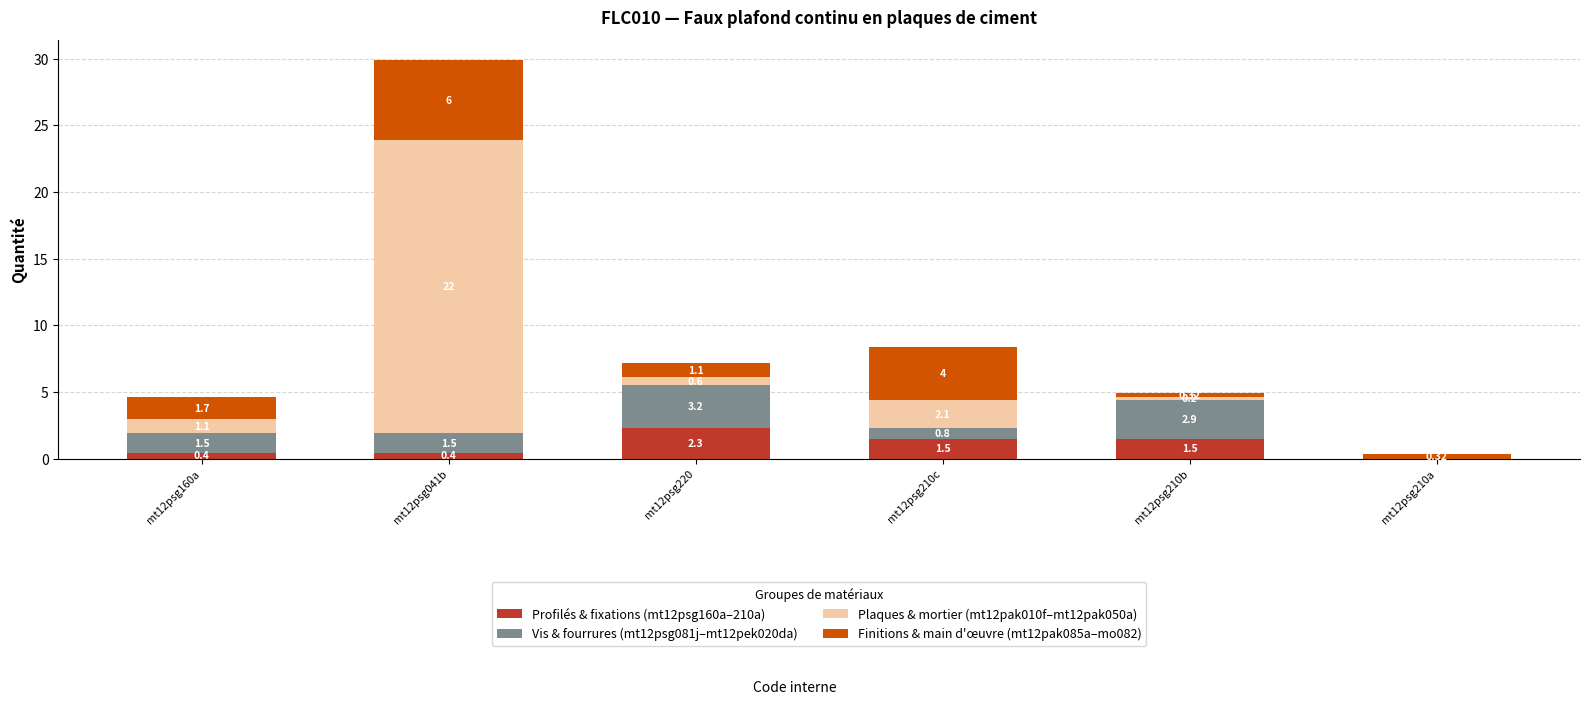

At which category is the sum across all series the highest?

mt12psg041b